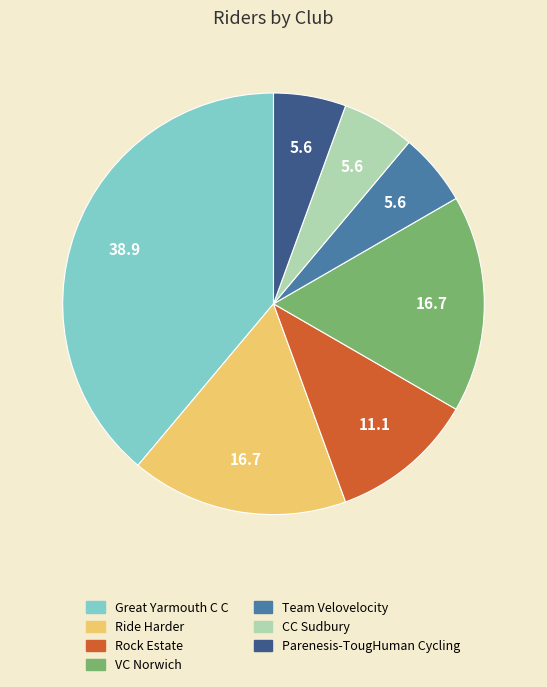

What is the largest slice in the pie chart?

Great Yarmouth C C